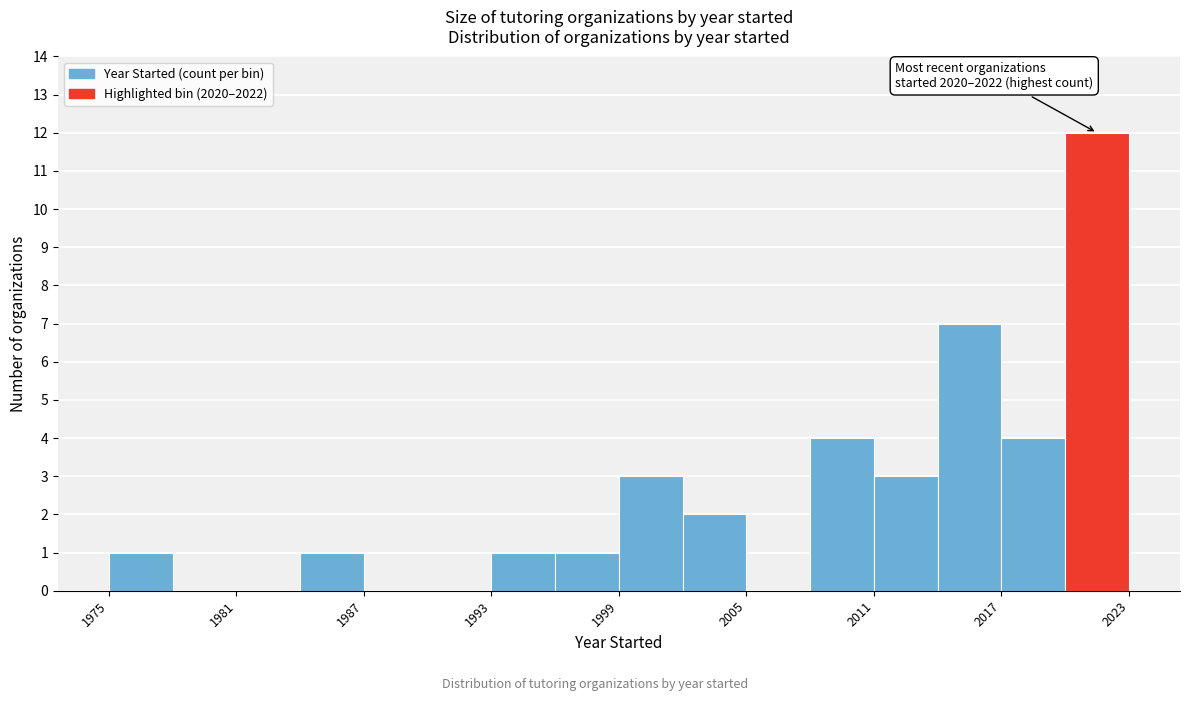

Around what value on the x-axis is the tallest bar? Give the approximate position of its centre, as read against the axis.

2022